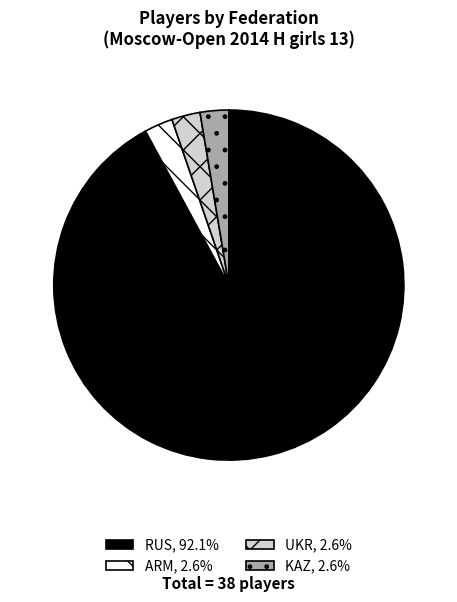

Do ARM, 2.6% and KAZ, 2.6% together represent more than half of the pie?

No